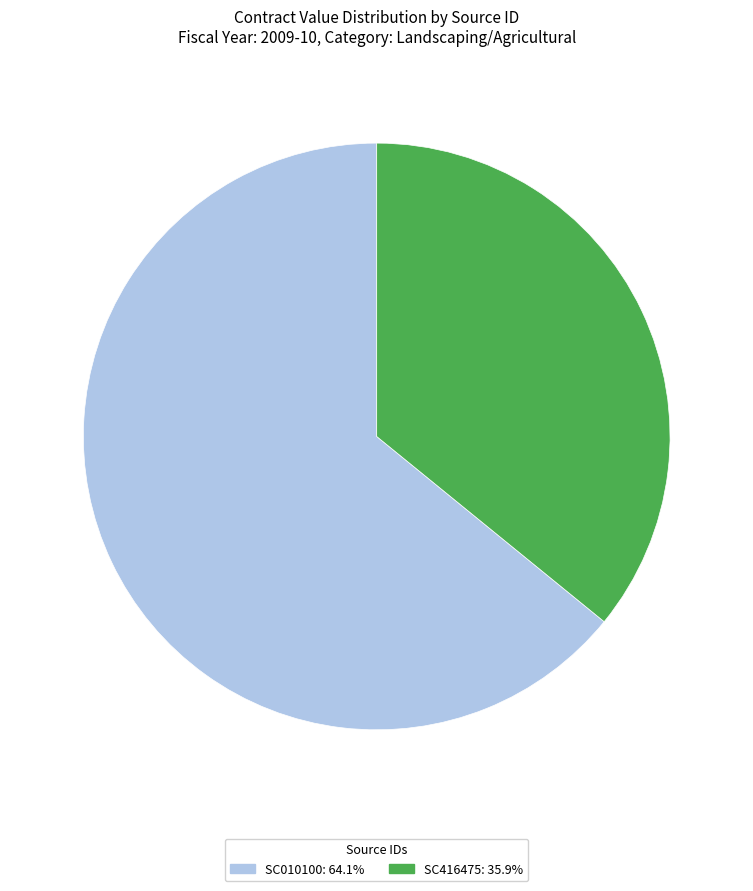

Count the number of slices in the pie.

2